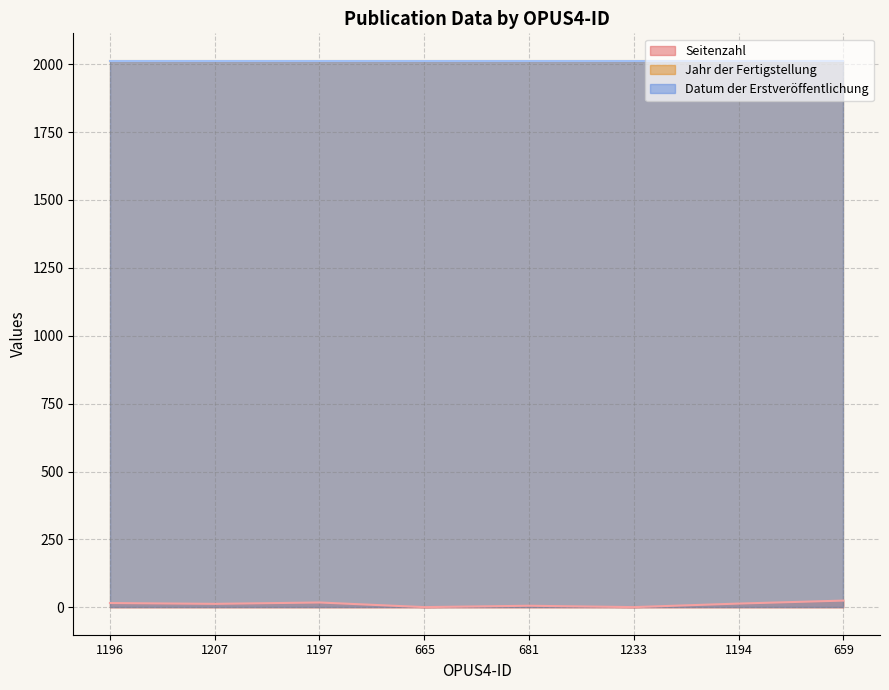

How many lines are shown in the chart?

3